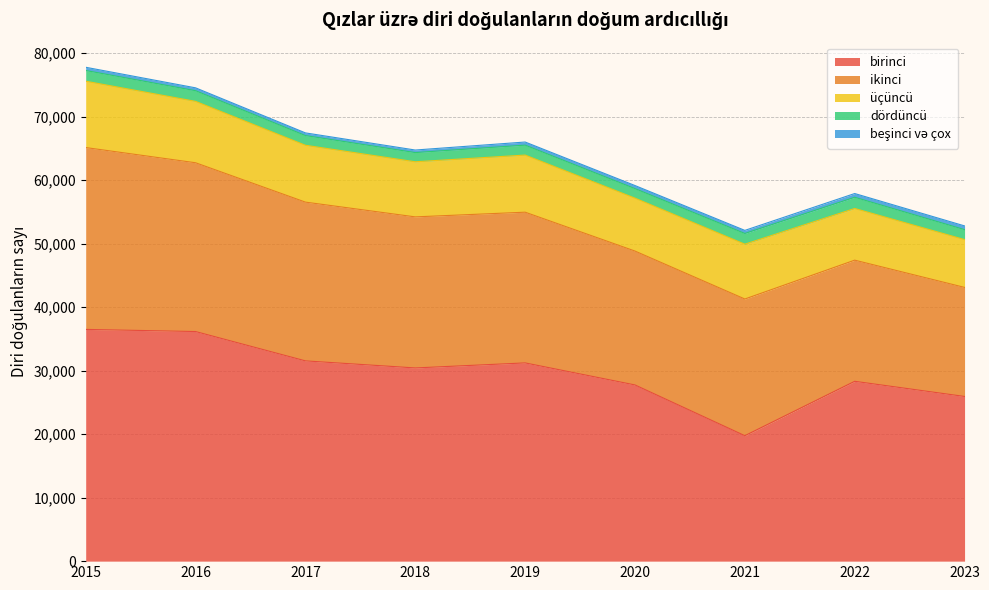

What is the minimum value for beşinci və çox?

401